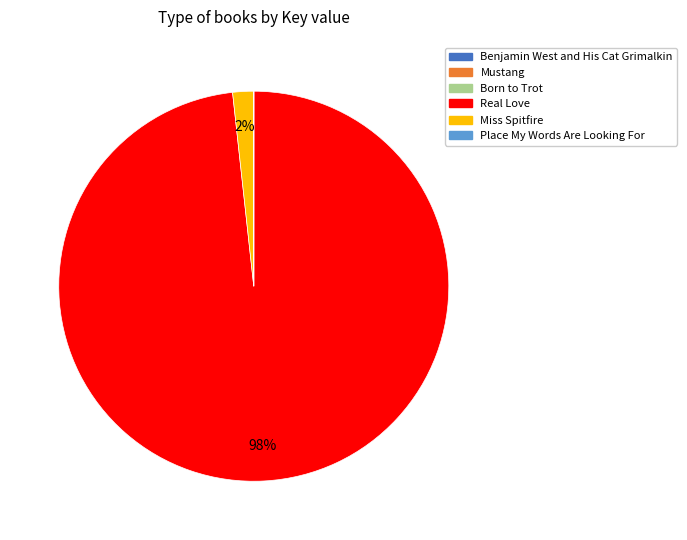

Is Real Love the majority of the pie?

Yes